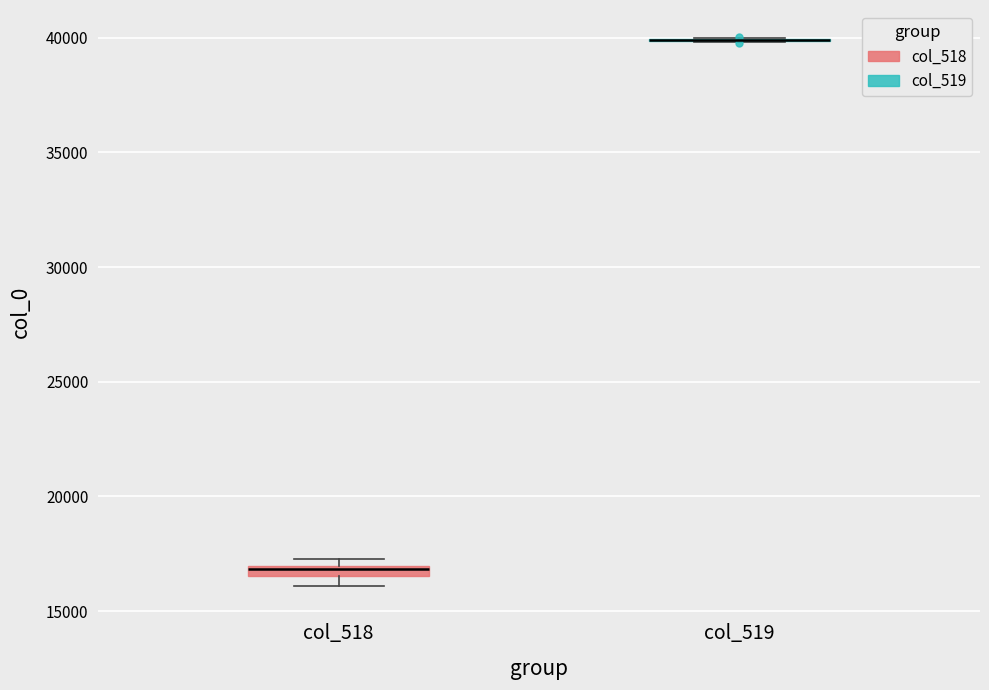

Where is the lower edge of the box for col_518 on the y-axis? The values are not printed on the chart, so give them approximately, as read against the axis.

16500